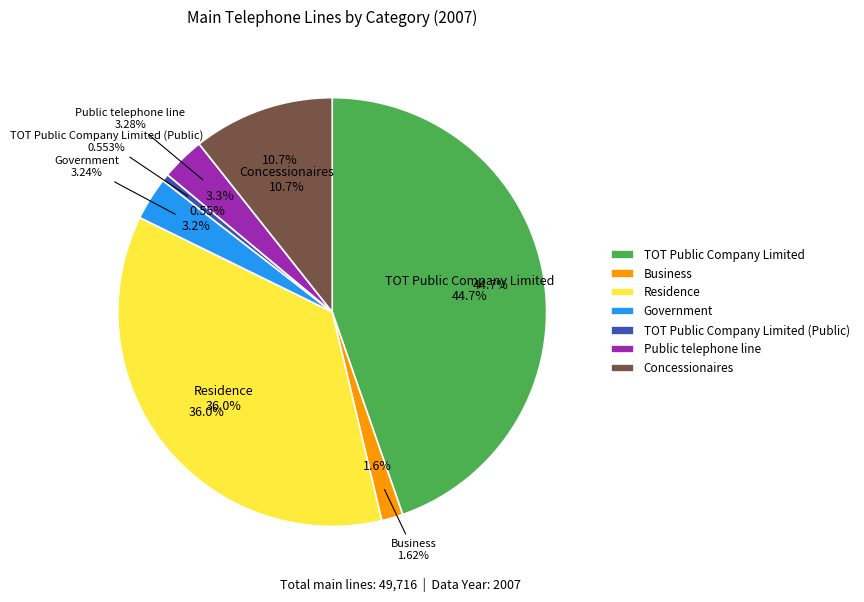

What percentage is the Business slice, to the nearest percent?

2%